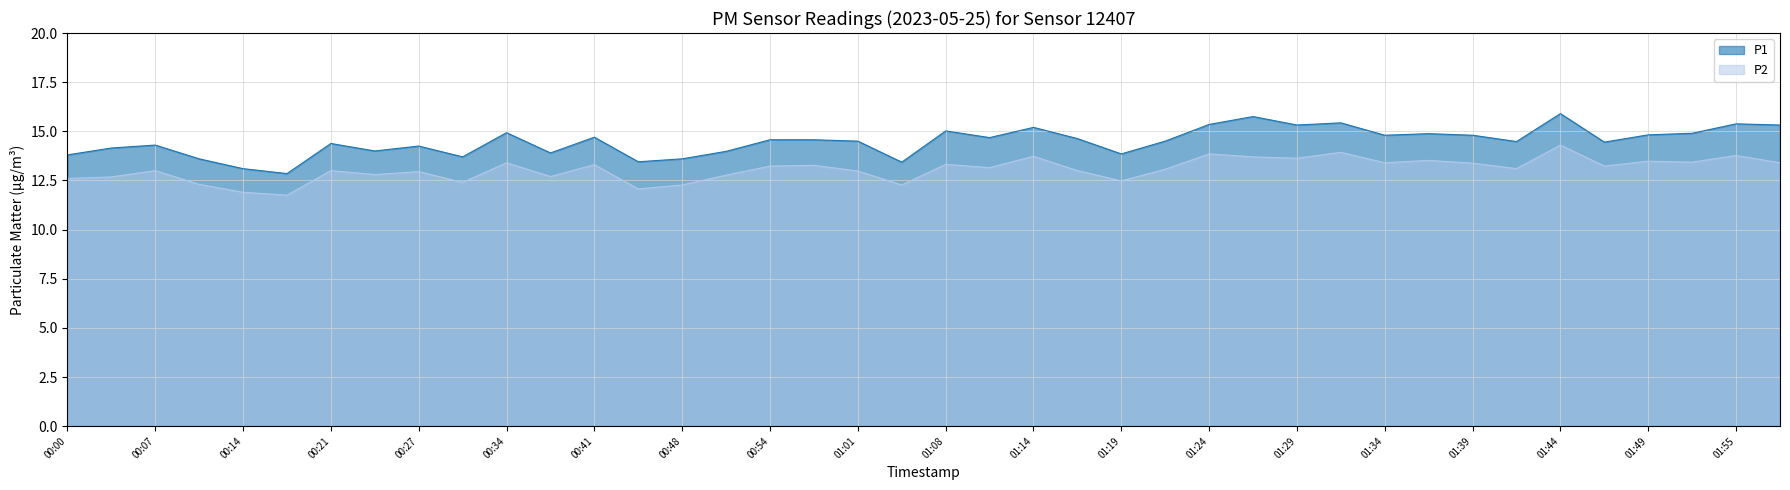

What is the sum of all P2 values?

522.5